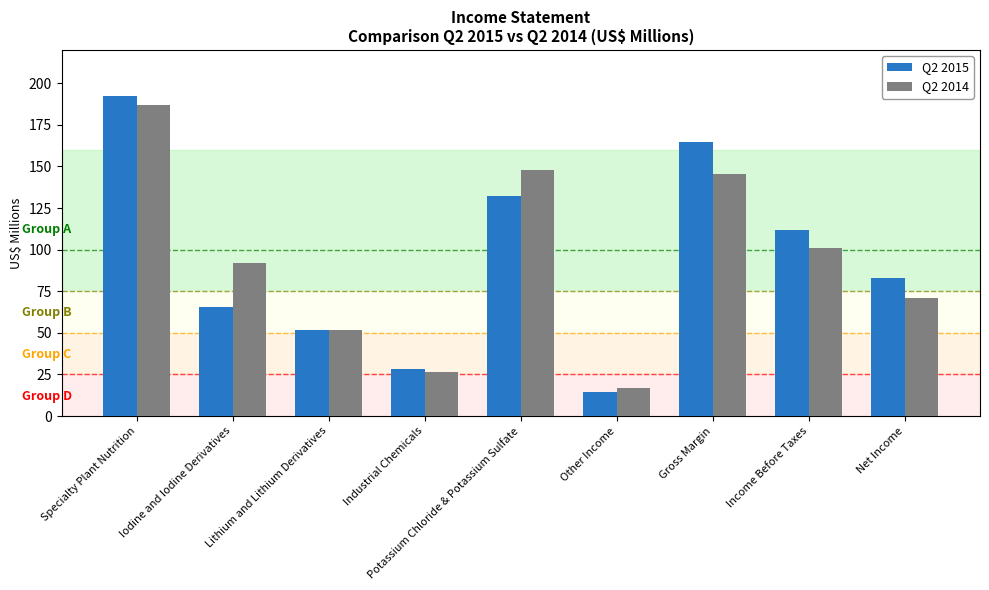

How many values in the Q2 2014 series are below 92?

4